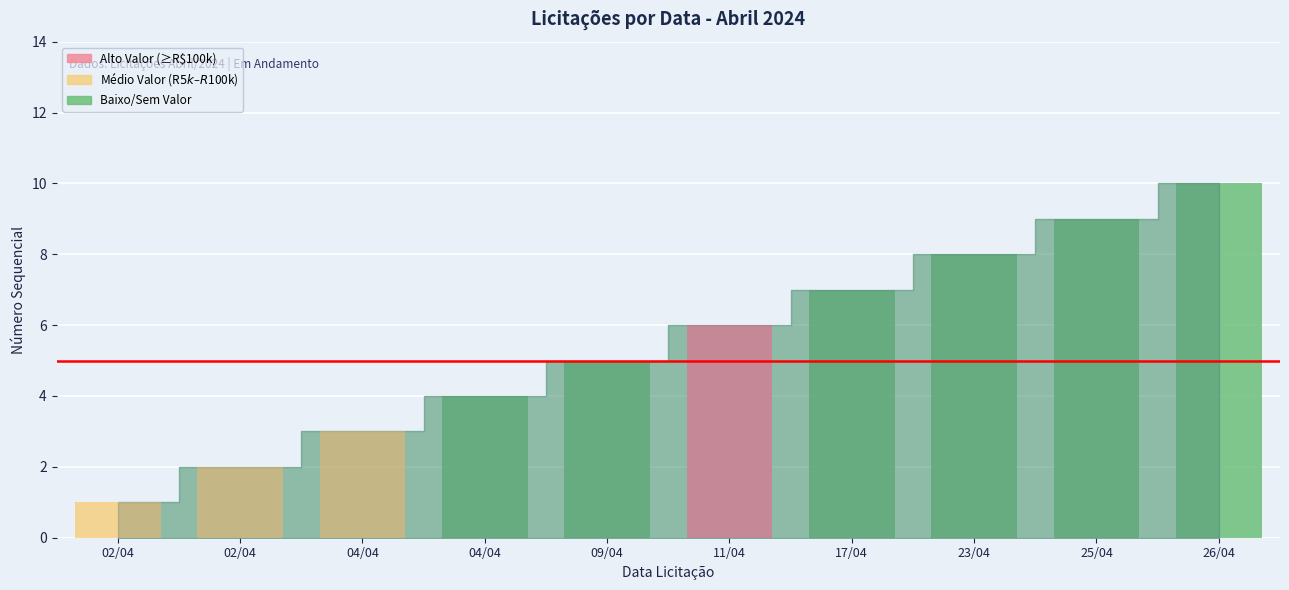

Where is the data nearest to the value 5?

09/04